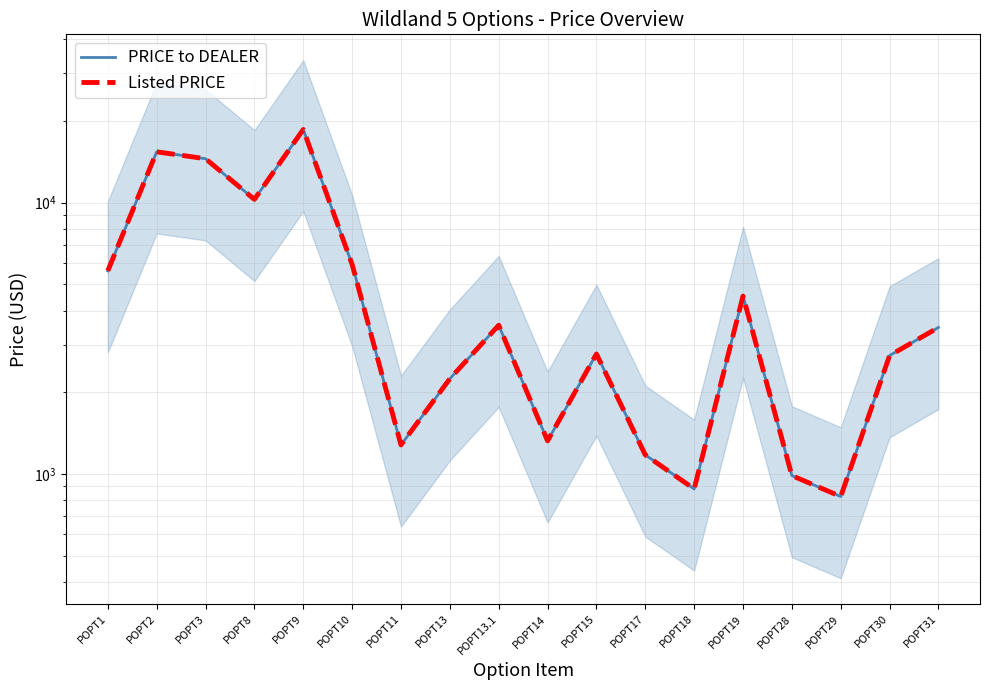

The value of PRICE to DEALER at POPT9 is 24801. True or false?

False